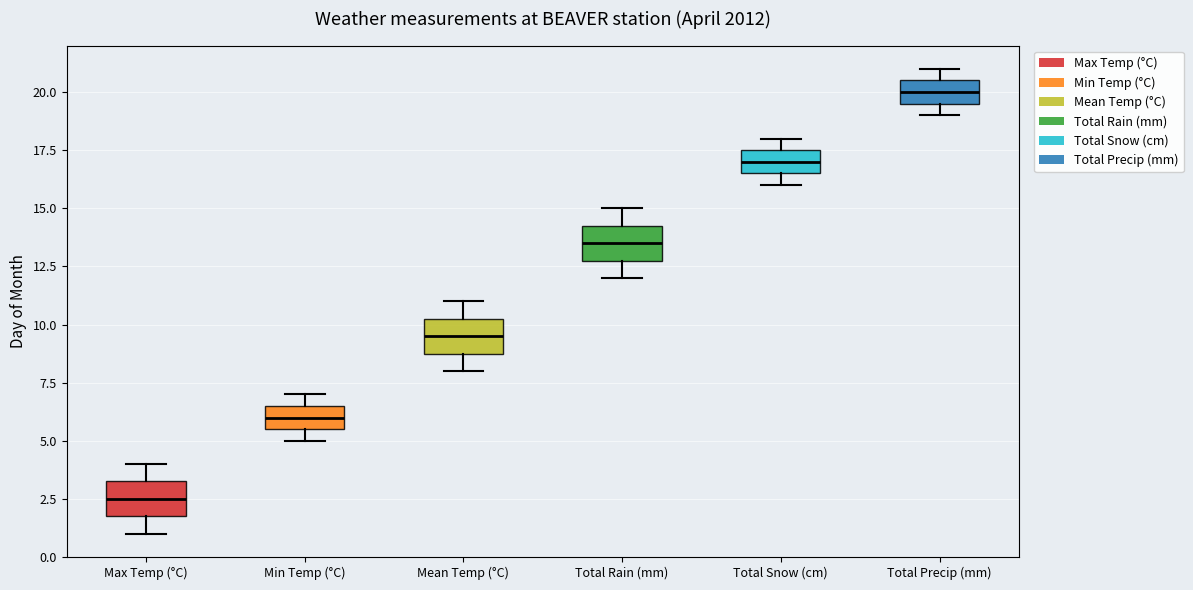

Reading left to right, transcribe this box plot: for each box, give where its median line is, the range the box spans, and where its two whiskers end, as read against the y-axis. The values are not printed on the chart, so give them approximately, as read against the axis.

Max Temp (°C): median 2.5, box 2.0 to 3.5, whiskers 1.0 to 4.0
Min Temp (°C): median 6.0, box 5.5 to 6.5, whiskers 5.0 to 7.0
Mean Temp (°C): median 9.5, box 9.0 to 10.5, whiskers 8.0 to 11.0
Total Rain (mm): median 13.5, box 13.0 to 14.5, whiskers 12.0 to 15.0
Total Snow (cm): median 17.0, box 16.5 to 17.5, whiskers 16.0 to 18.0
Total Precip (mm): median 20.0, box 19.5 to 20.5, whiskers 19.0 to 21.0